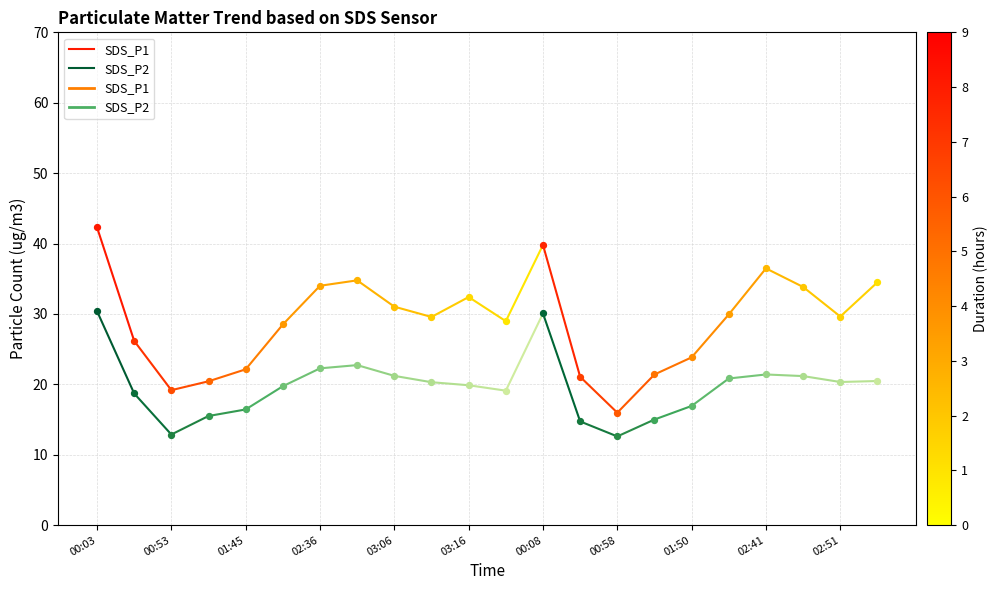

Is the value of SDS_P2 at 00:53 greater than the value of SDS_P1 at 00:53?

No